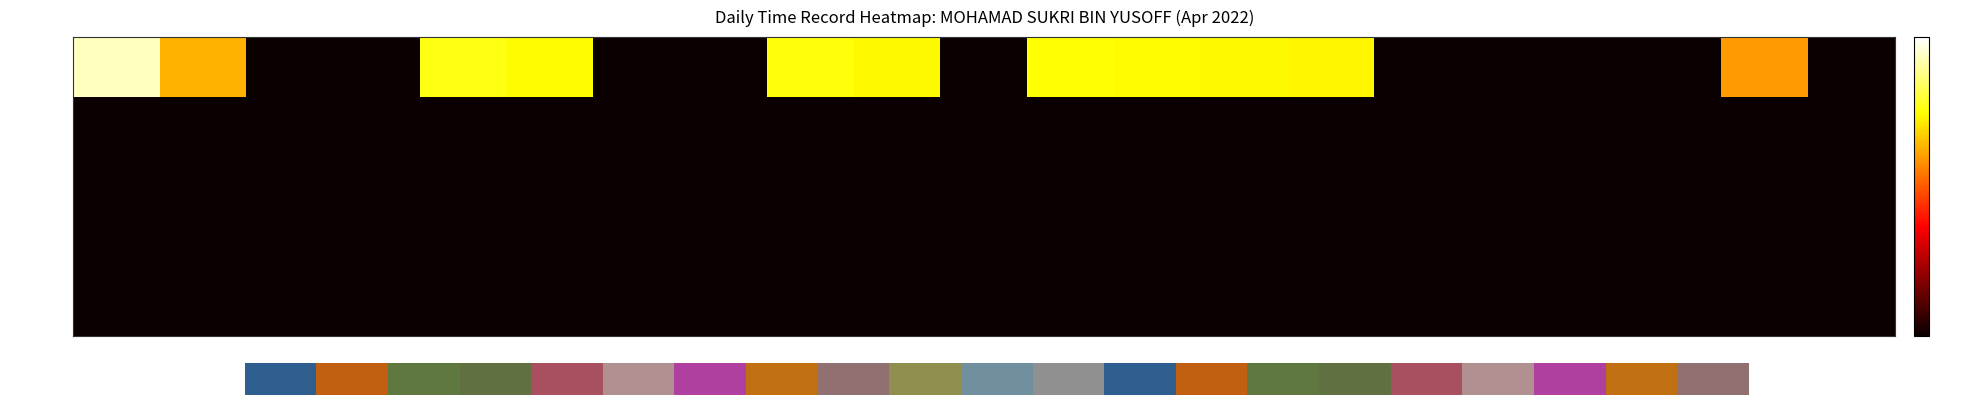

Reading left to right, transcribe all the data shown in this chart.

Low (hrs): 1-Fri=14.0	2-Sat=9.5	3-Sun=0.0	4-Mon=0.0	4-Mon=11.4	5-Tue=11.1	6-Wed=0.0	7-Thu=0.0	8-Fri=11.3	9-Sat=11.0	10-Sun=0.0	11-Mon=11.2	12-Tue=11.1	13-Wed=11.1	14-Thu=11.0	15-Fri=0.0	16-Sat=0.0	17-Sun=0.0	18-Mon=0.0	19-Tue=8.9	20-Wed=0.0
OT 1.5: 1-Fri=0.0	2-Sat=0.0	3-Sun=0.0	4-Mon=0.0	4-Mon=0.0	5-Tue=0.0	6-Wed=0.0	7-Thu=0.0	8-Fri=0.0	9-Sat=0.0	10-Sun=0.0	11-Mon=0.0	12-Tue=0.0	13-Wed=0.0	14-Thu=0.0	15-Fri=0.0	16-Sat=0.0	17-Sun=0.0	18-Mon=0.0	19-Tue=0.0	20-Wed=0.0
OT 2.0: 1-Fri=0.0	2-Sat=0.0	3-Sun=0.0	4-Mon=0.0	4-Mon=0.0	5-Tue=0.0	6-Wed=0.0	7-Thu=0.0	8-Fri=0.0	9-Sat=0.0	10-Sun=0.0	11-Mon=0.0	12-Tue=0.0	13-Wed=0.0	14-Thu=0.0	15-Fri=0.0	16-Sat=0.0	17-Sun=0.0	18-Mon=0.0	19-Tue=0.0	20-Wed=0.0
OT 3.0: 1-Fri=0.0	2-Sat=0.0	3-Sun=0.0	4-Mon=0.0	4-Mon=0.0	5-Tue=0.0	6-Wed=0.0	7-Thu=0.0	8-Fri=0.0	9-Sat=0.0	10-Sun=0.0	11-Mon=0.0	12-Tue=0.0	13-Wed=0.0	14-Thu=0.0	15-Fri=0.0	16-Sat=0.0	17-Sun=0.0	18-Mon=0.0	19-Tue=0.0	20-Wed=0.0
UT: 1-Fri=0.0	2-Sat=0.0	3-Sun=0.0	4-Mon=0.0	4-Mon=0.0	5-Tue=0.0	6-Wed=0.0	7-Thu=0.0	8-Fri=0.0	9-Sat=0.0	10-Sun=0.0	11-Mon=0.0	12-Tue=0.0	13-Wed=0.0	14-Thu=0.0	15-Fri=0.0	16-Sat=0.0	17-Sun=0.0	18-Mon=0.0	19-Tue=0.0	20-Wed=0.0